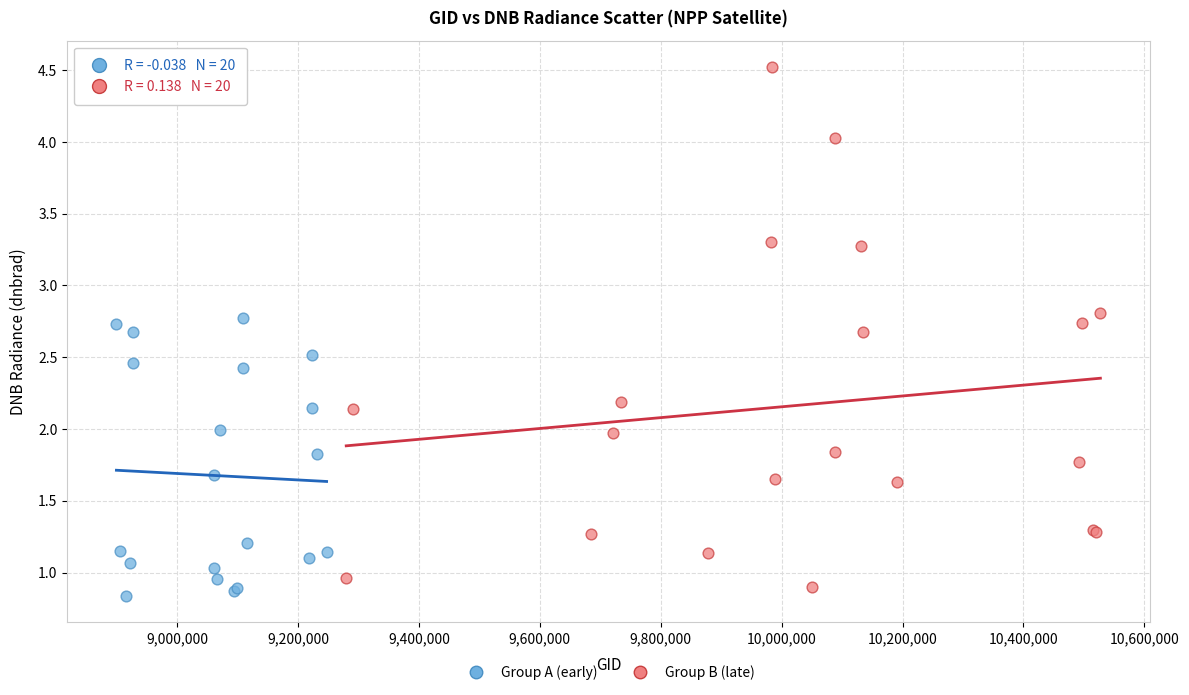

Which series reaches the maximum Y coordinate?

Group B (late)